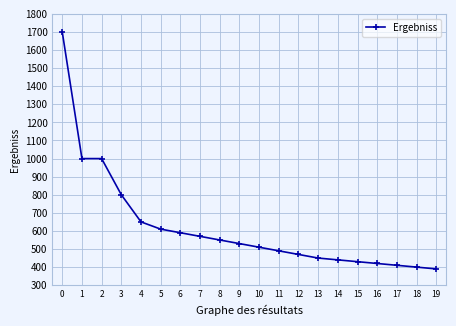

Is this an area chart (filled region under the line)?

No